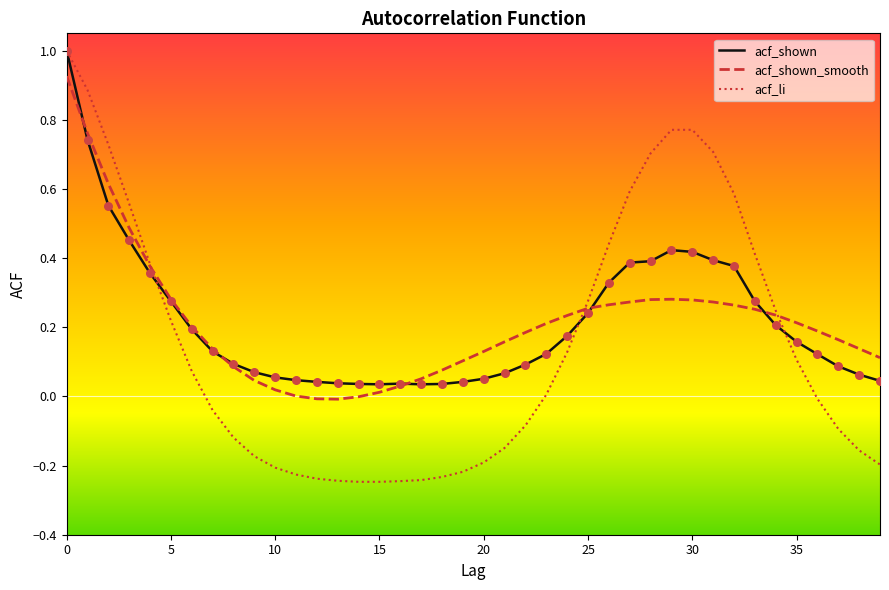

What is the highest value of the acf_shown series?

1.0